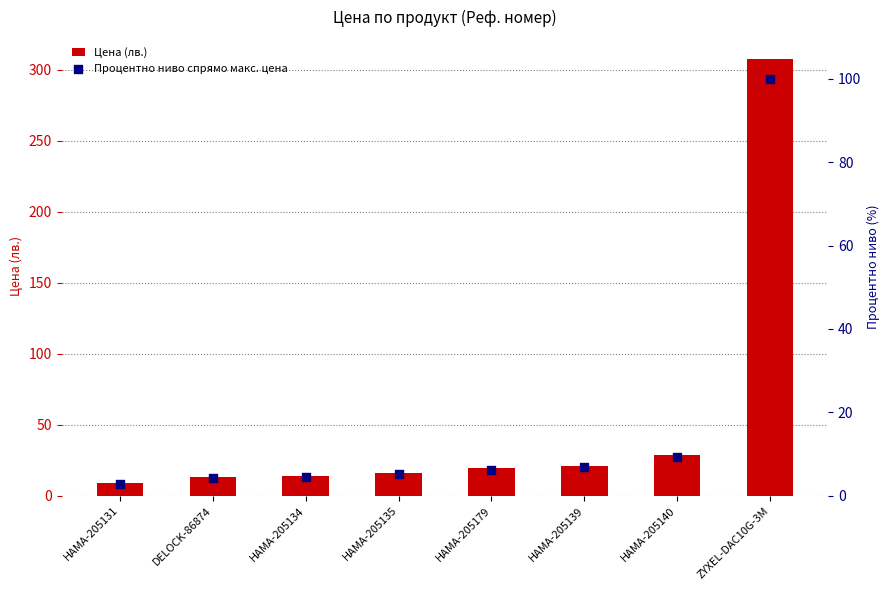

Is the value of Цена (лв.) at ZYXEL-DAC10G-3M greater than the value of Процентно ниво спрямо макс. цена at HAMA-205139?

Yes